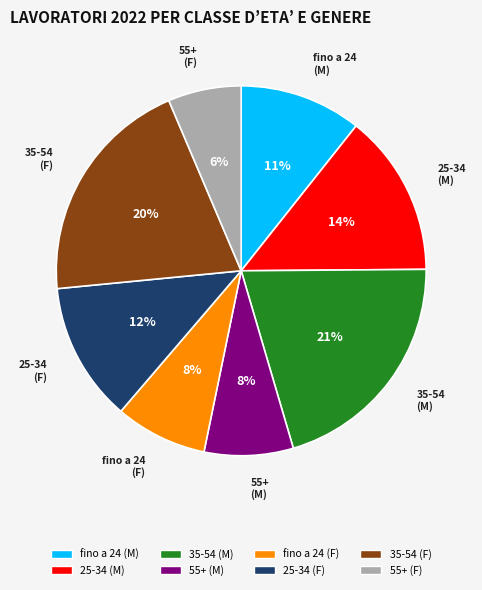

To the nearest percent, what is the average slice percentage?

12%